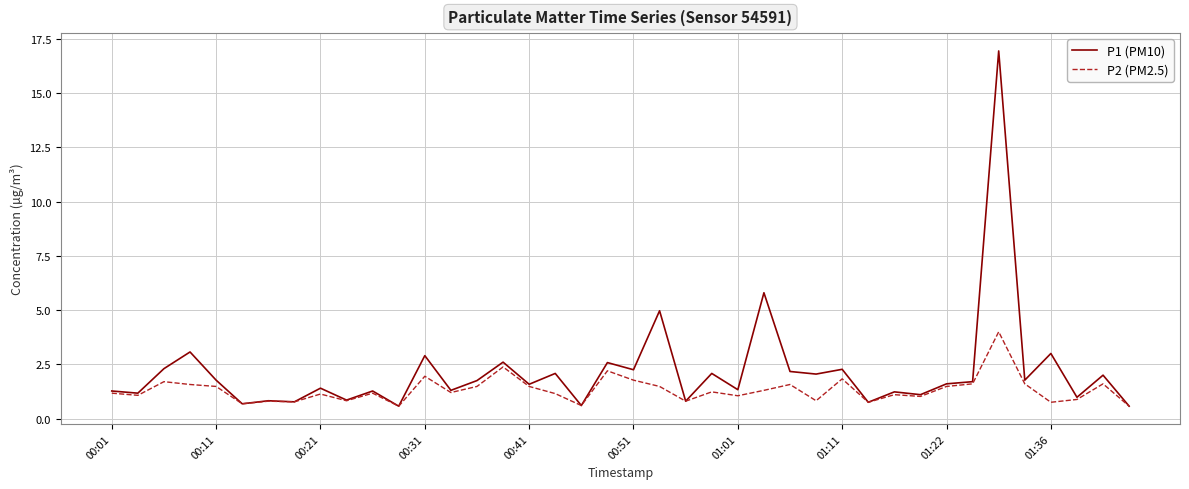

List the series in order of their overall mean, highest first.

P1 (PM10), P2 (PM2.5)